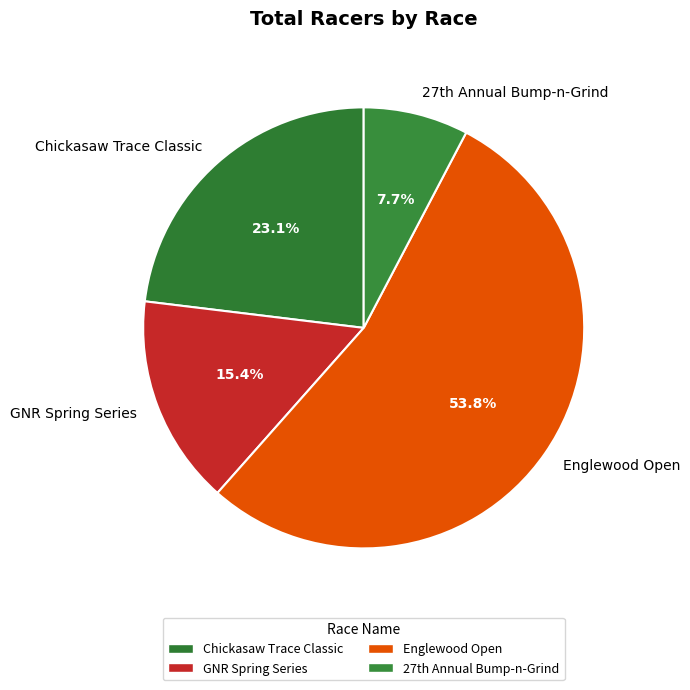

To the nearest percent, what percentage of the pie is Chickasaw Trace Classic?

23%